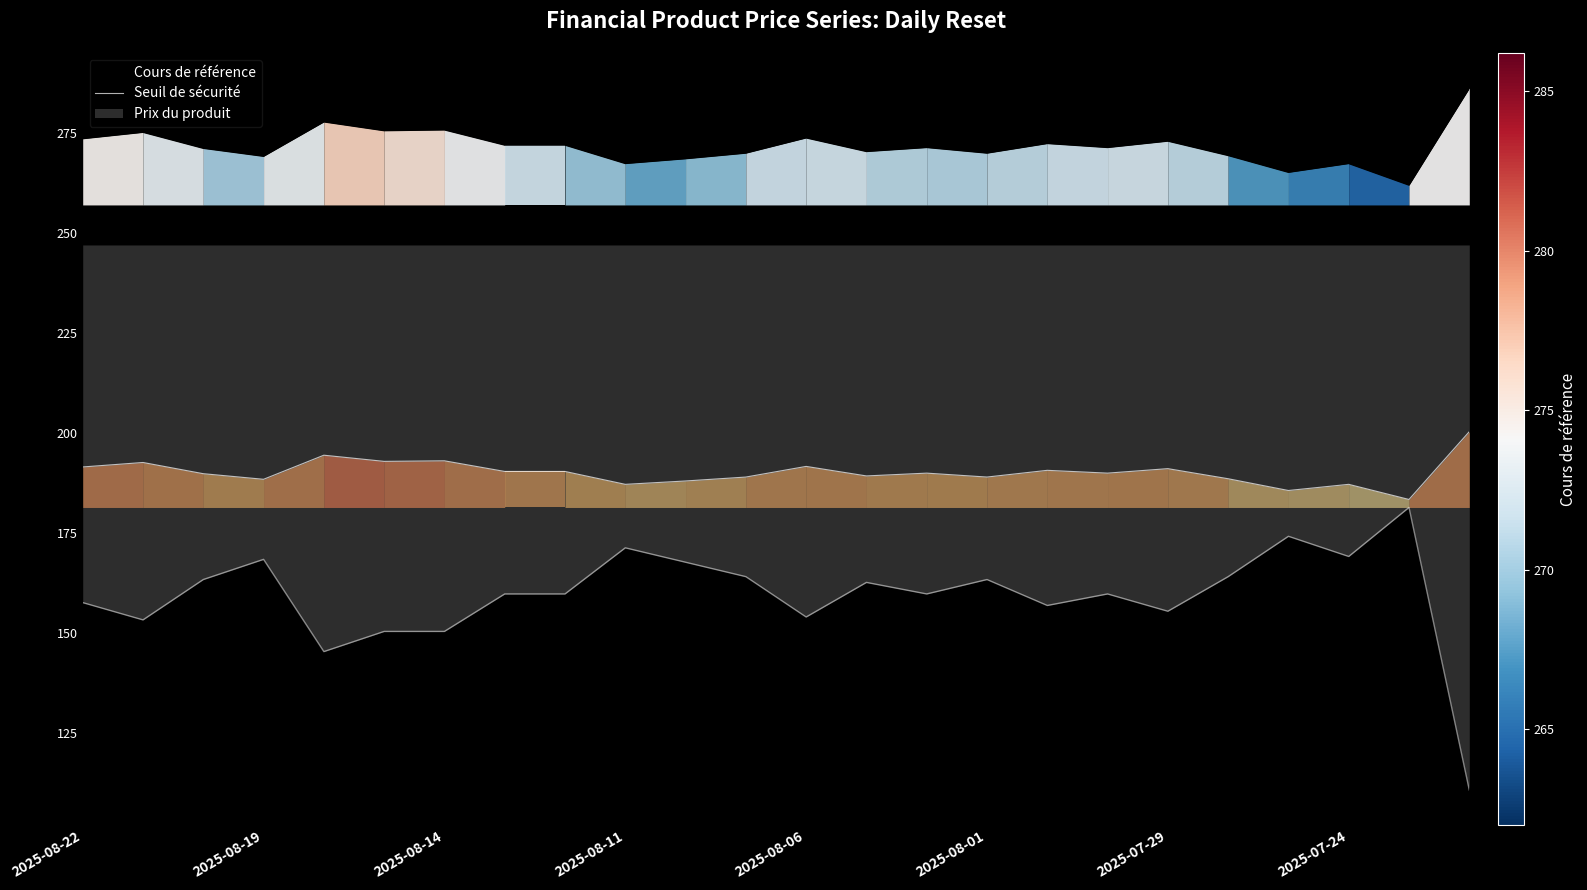

Is it true that Cours de référence equals 103.8 at 2025-07-29?

False